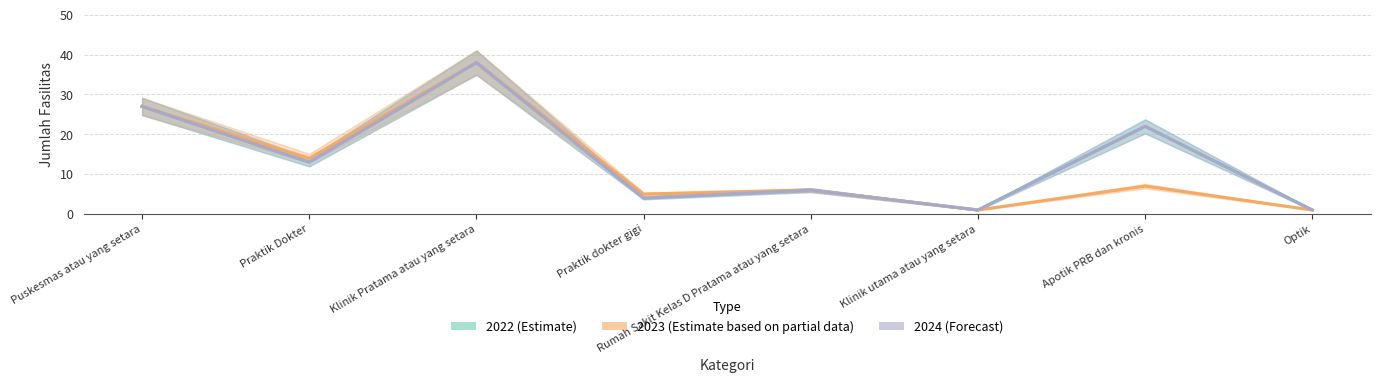

What is the maximum value for 2022?

38